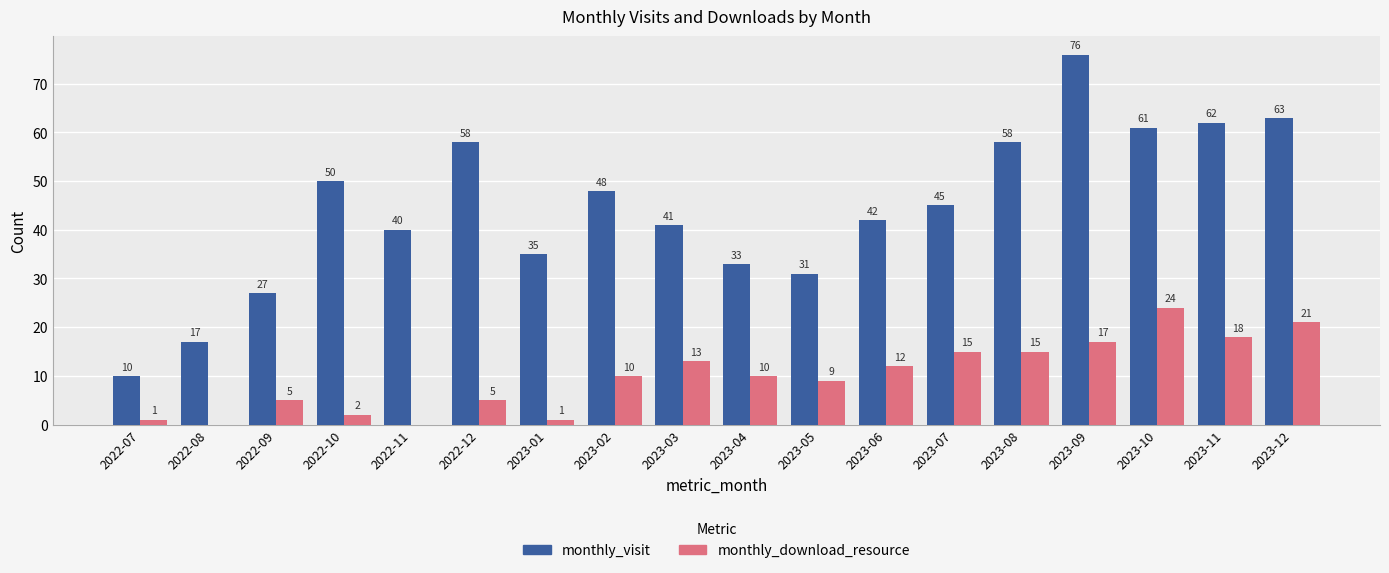

What value does the monthly_visit series have at 2023-11, to the nearest 5?

60